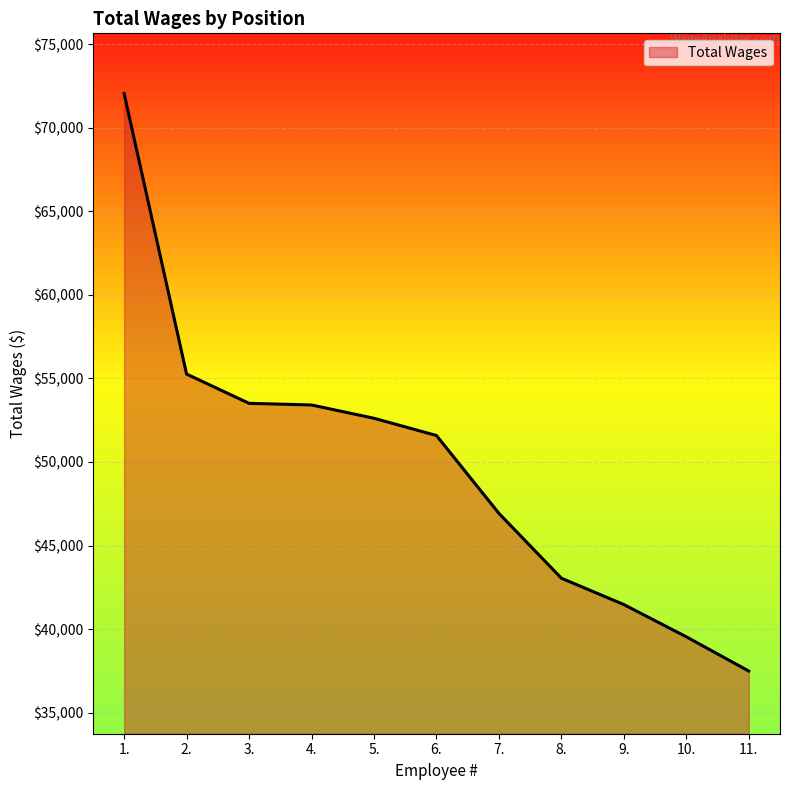

The chart shows a value of 51583 at 6.. True or false?

True